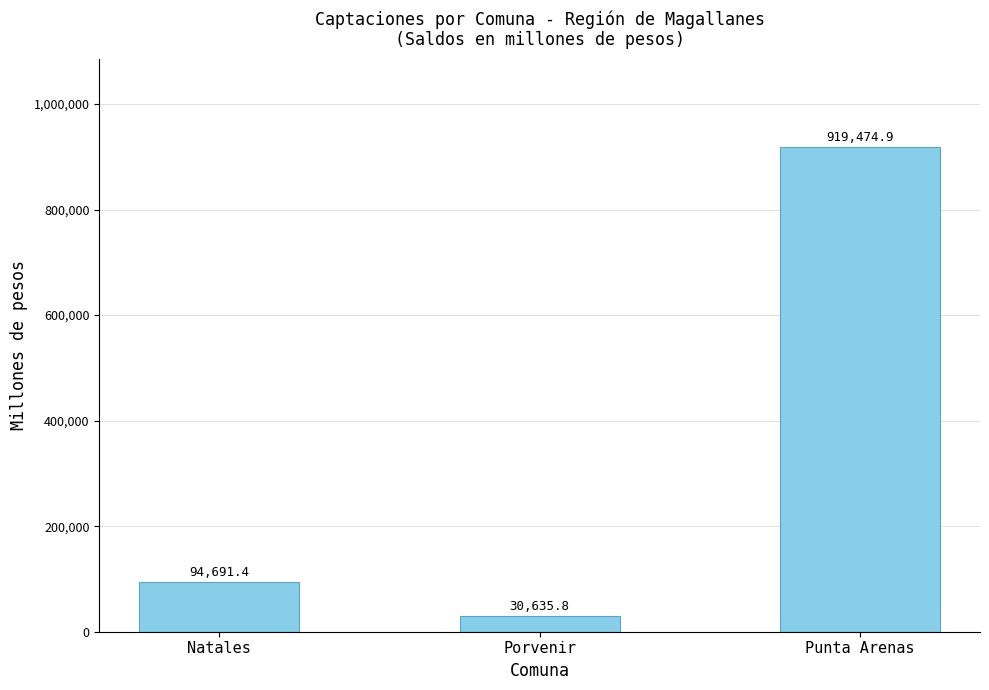

Reading left to right, transcribe all the data shown in this chart.

94691.4	30635.8	919474.9